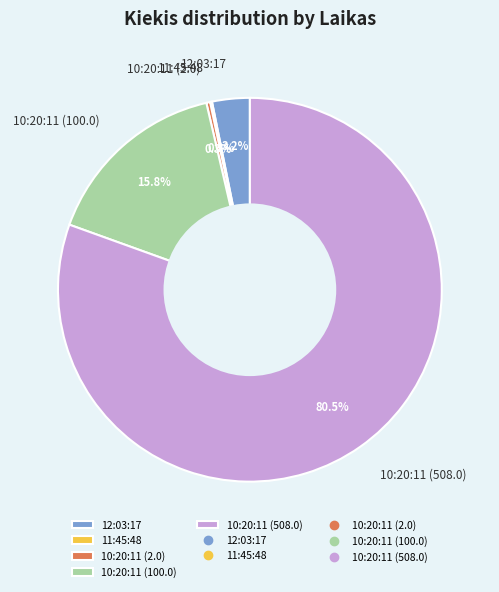

Which slice is the largest?

10:20:11 (508.0)